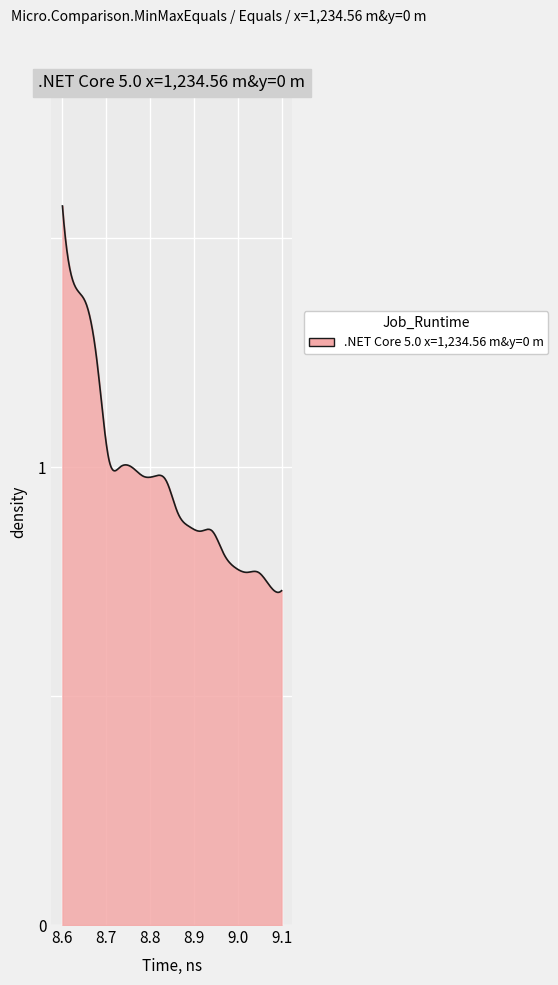

How many lines are shown in the chart?

1